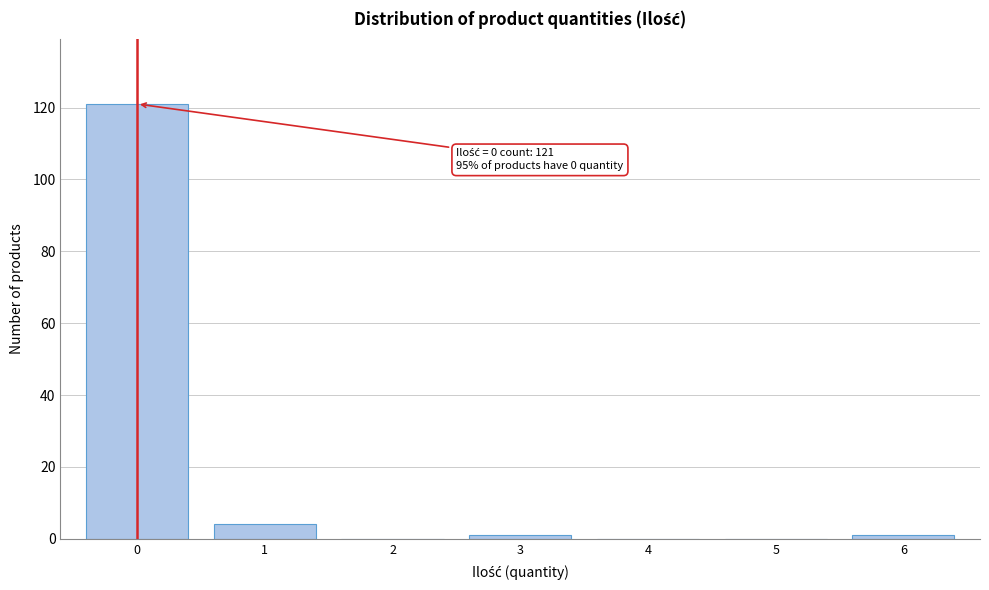

Reading left to right, what are all the values shown in this chart?

0=121	1=4	2=0	3=1	4=0	5=0	6=1